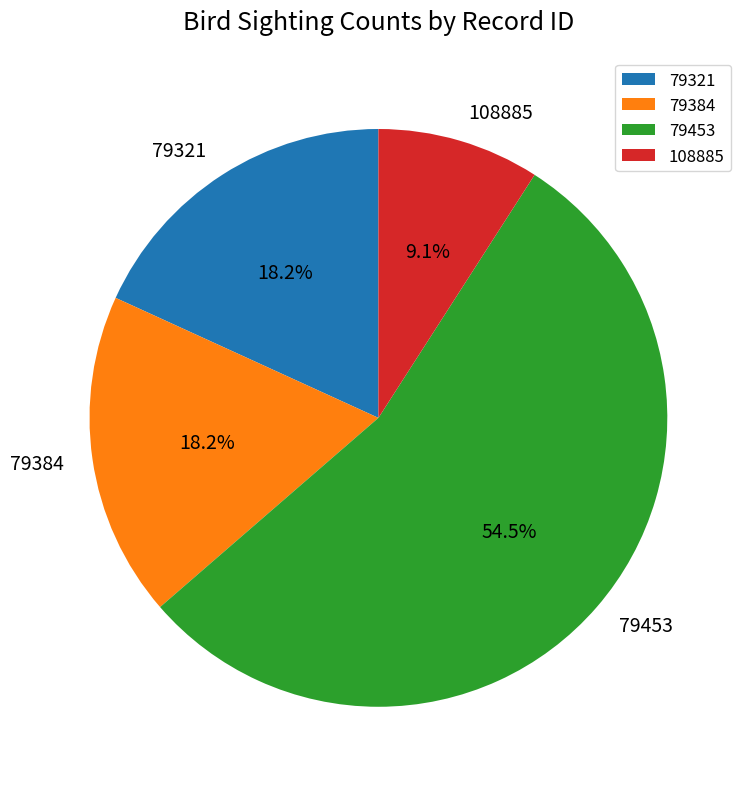

How many slices are in this pie chart?

4